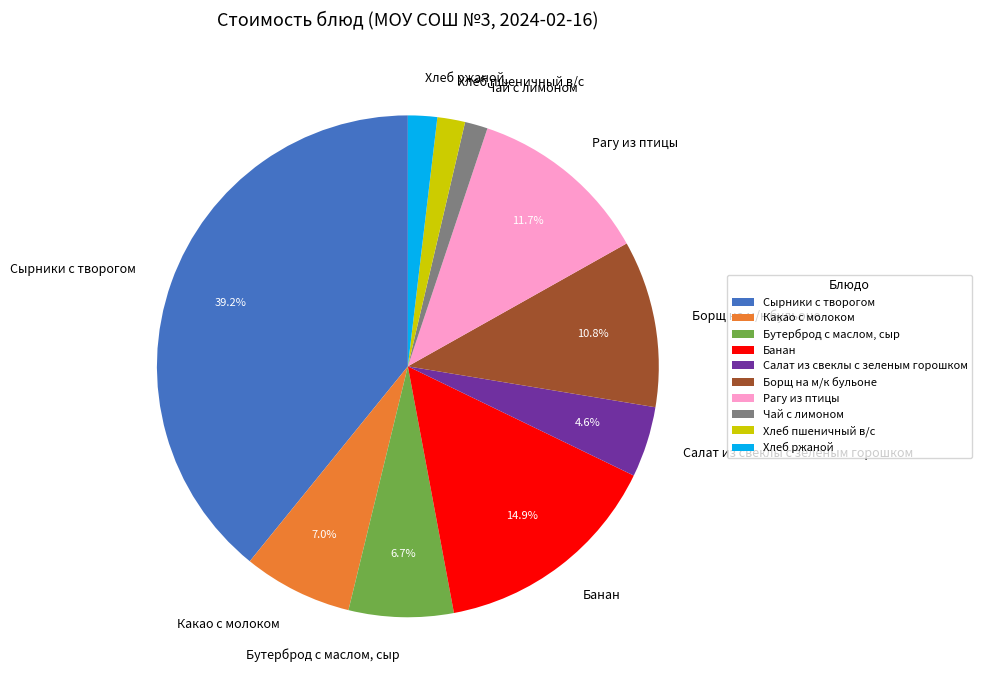

Count the number of slices in the pie.

10